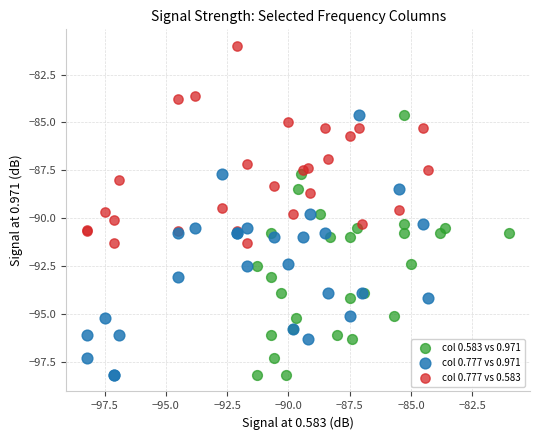

Which series contains the highest Y value?

col 0.777 vs 0.583